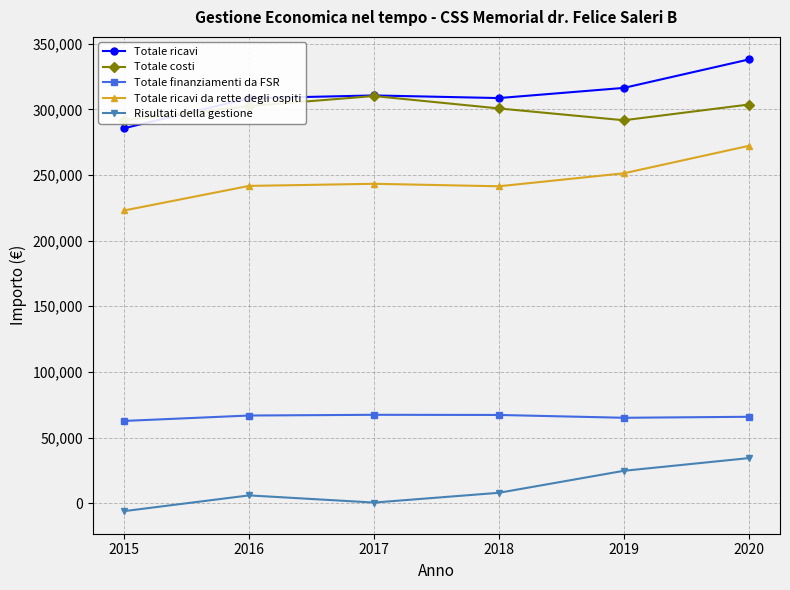

What is the lowest value of the Totale finanziamenti da FSR series?

62643.0